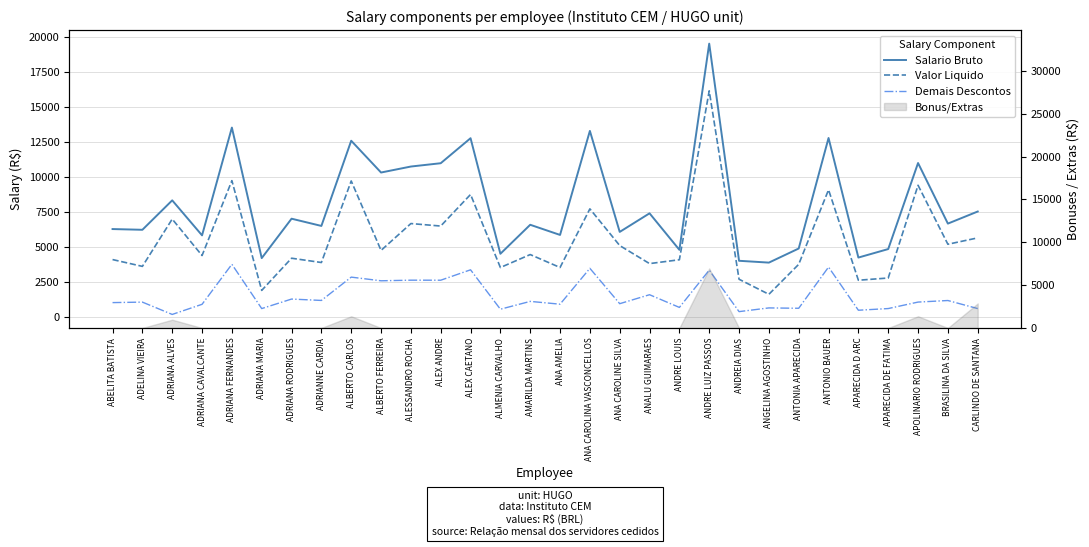

Where is the first local maximum for Demais Descontos?

ADELINA VIEIRA